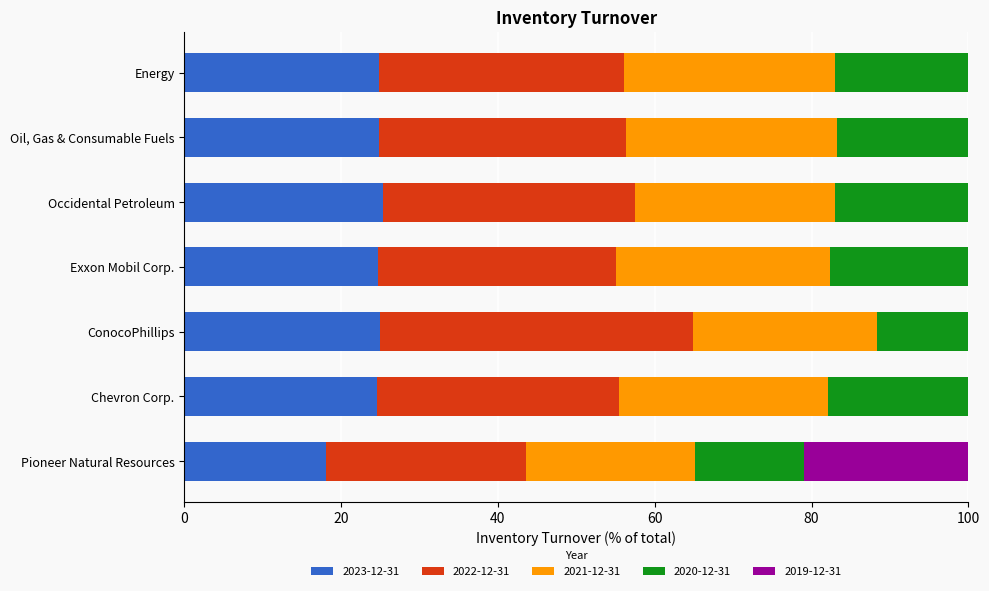

What is the maximum value for 2023-12-31?

25.3